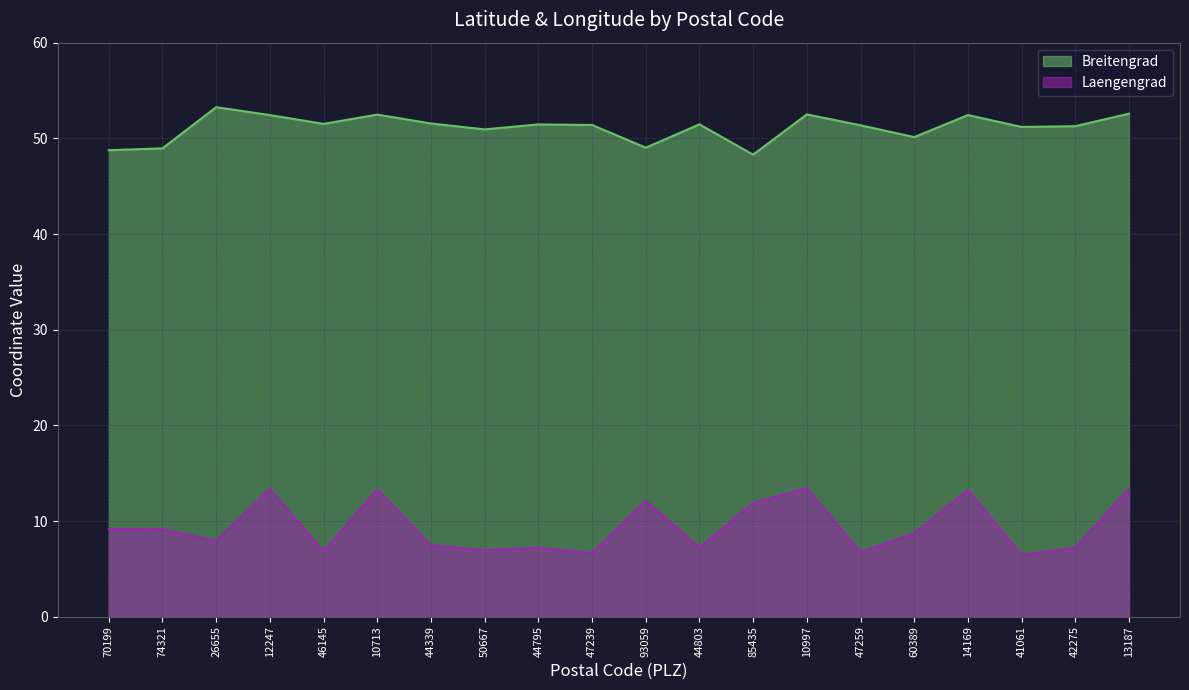

Which series has the widest spread of values?

Laengengrad